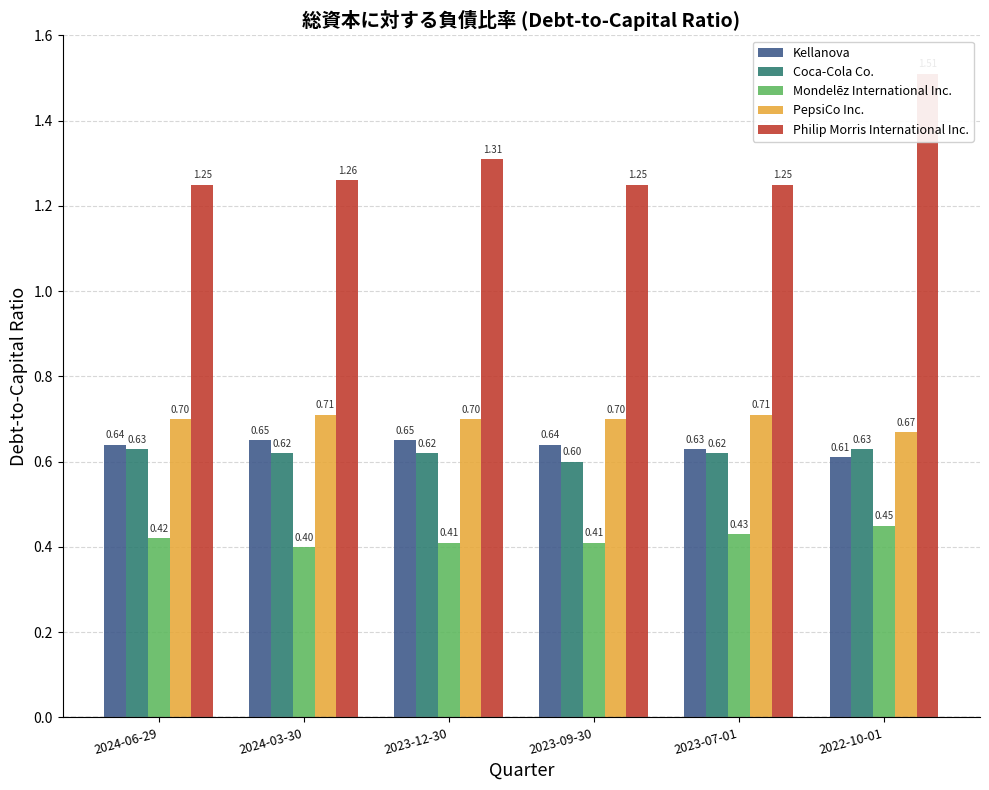

List the series in order of their peak value, lowest first.

Mondelēz International Inc., Coca-Cola Co., Kellanova, PepsiCo Inc., Philip Morris International Inc.